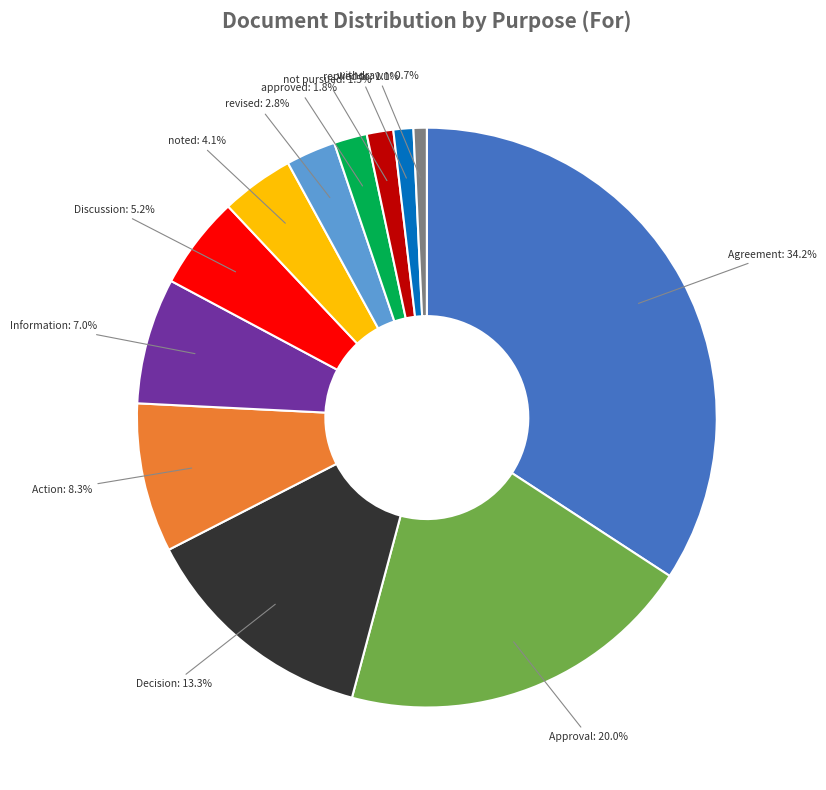

To the nearest percent, what is the average slice percentage?

8%